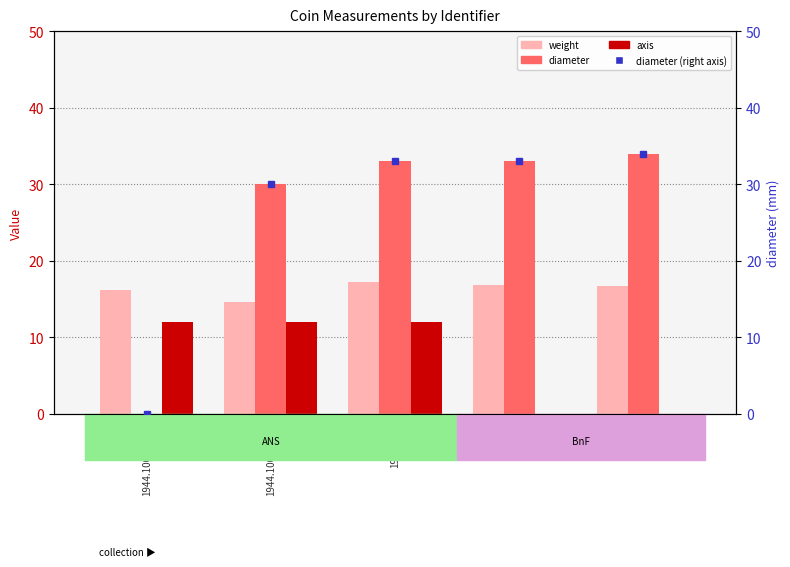

What is the approximate value of weight at R 4168?

16.8